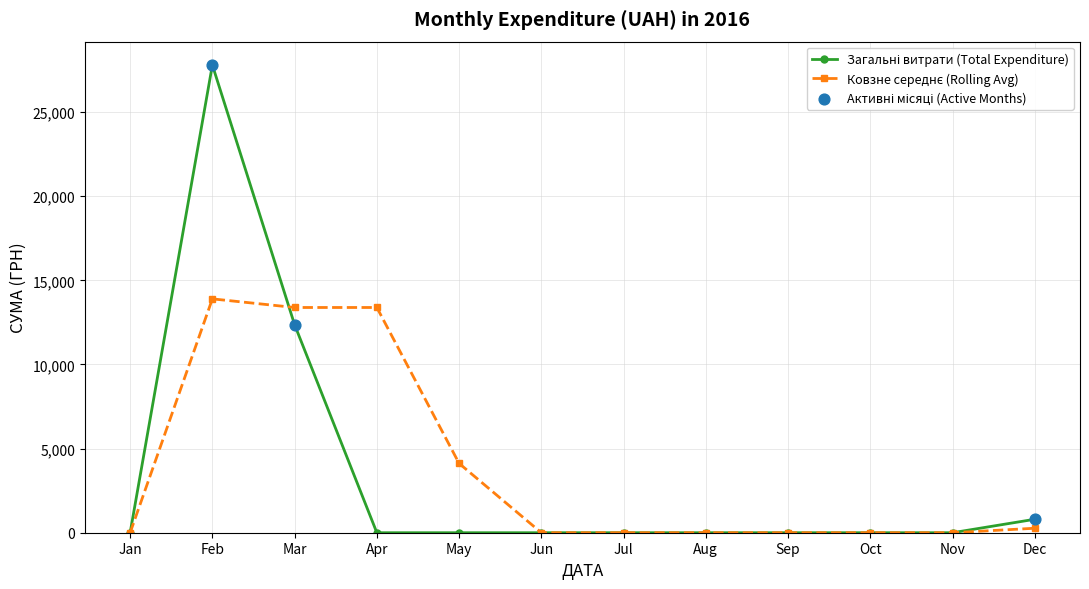

What is the spread (max minus min) of values at Feb?

13896.9